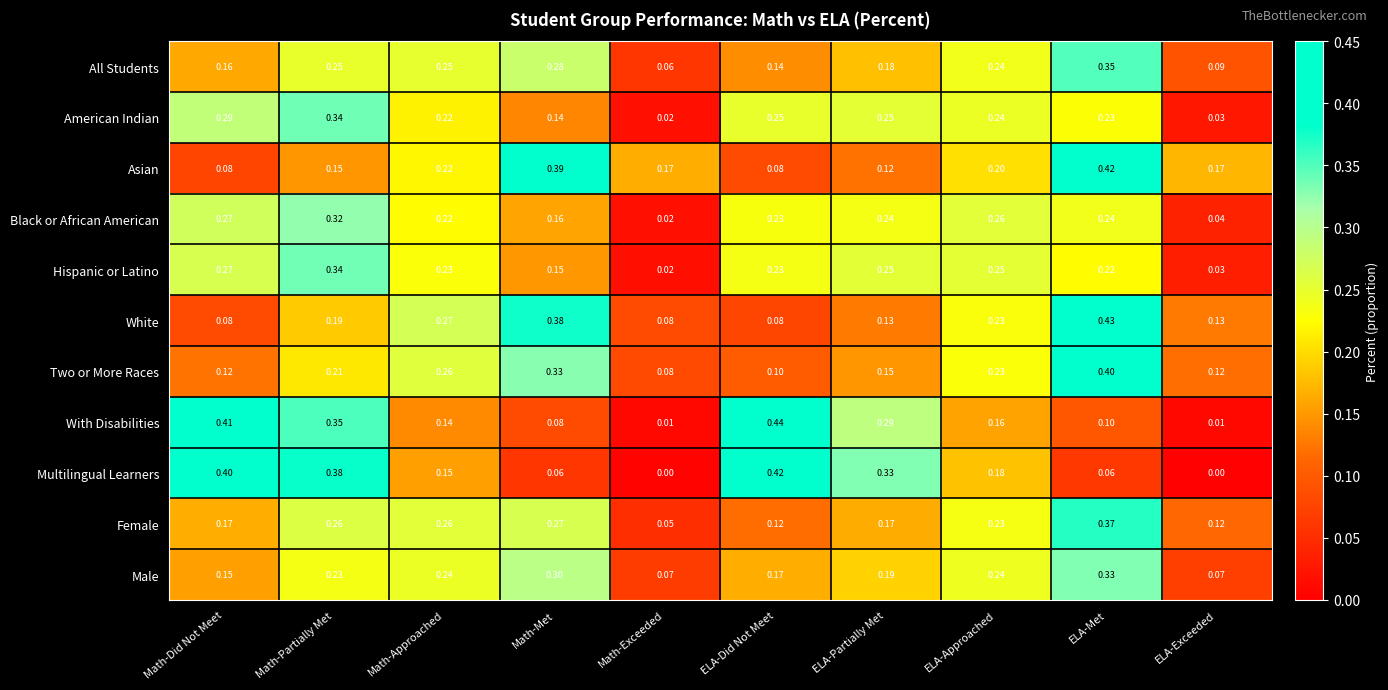

At which label is All Students closest to 0?

Math-Exceeded